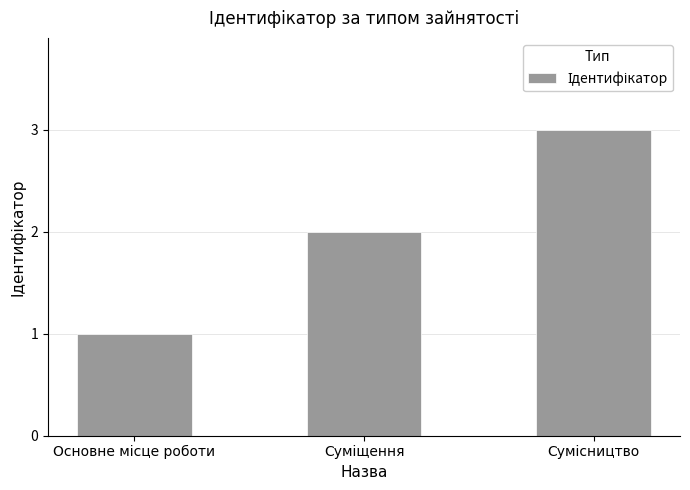

What is the sum of all values?

6